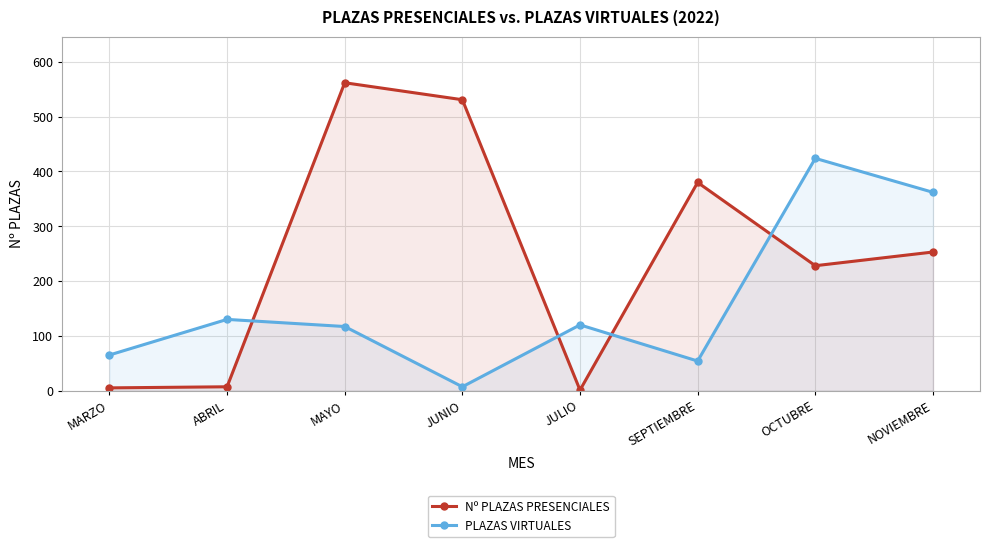

What is the difference between the highest and lowest values at ABRIL?

123